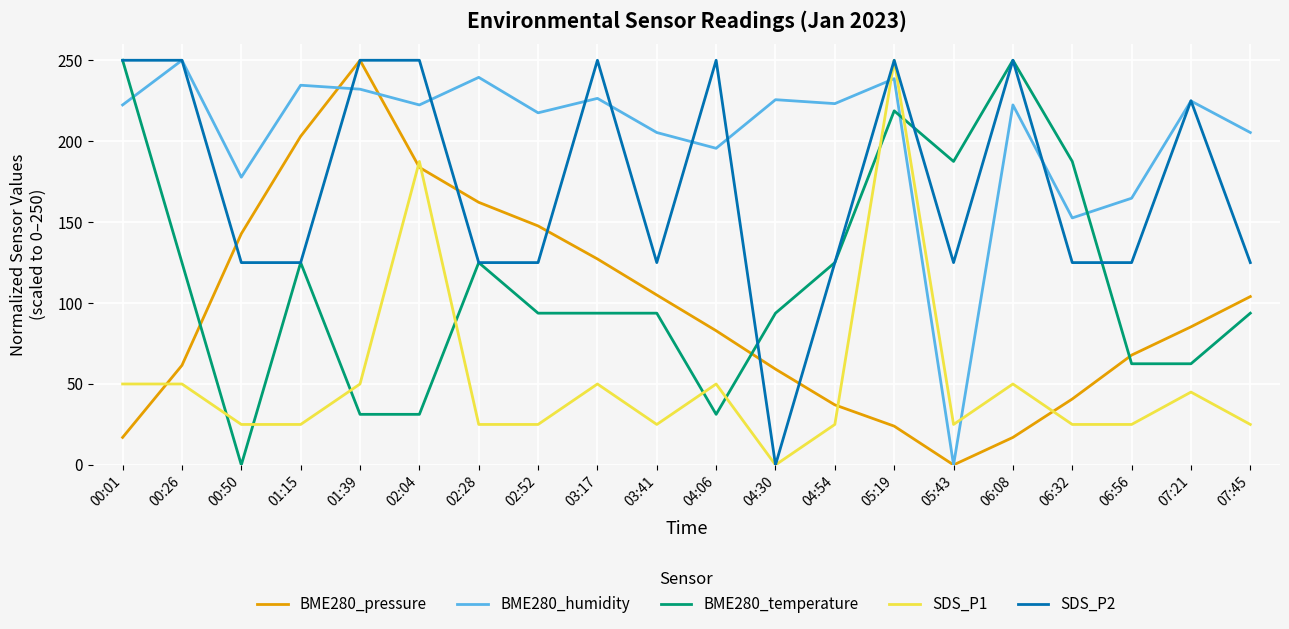

How many positive values does the SDS_P1 series have?

19